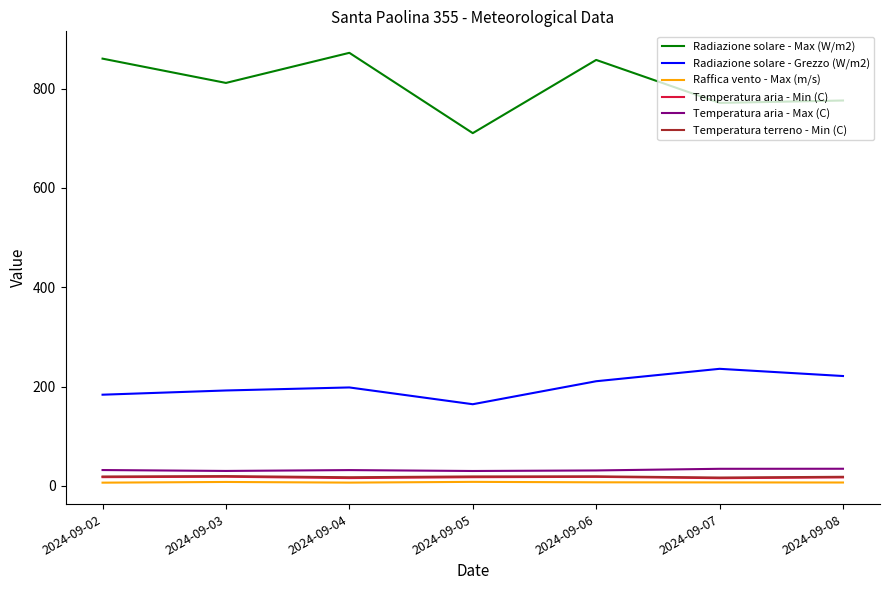

What is the greatest value displayed?

871.9